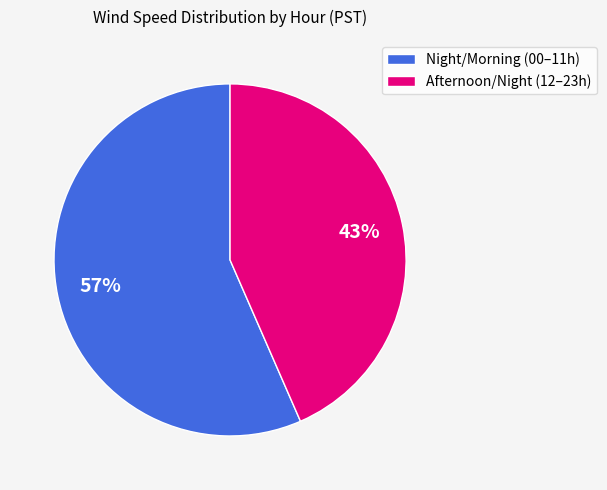

What is the majority slice?

Night/Morning (00–11h)